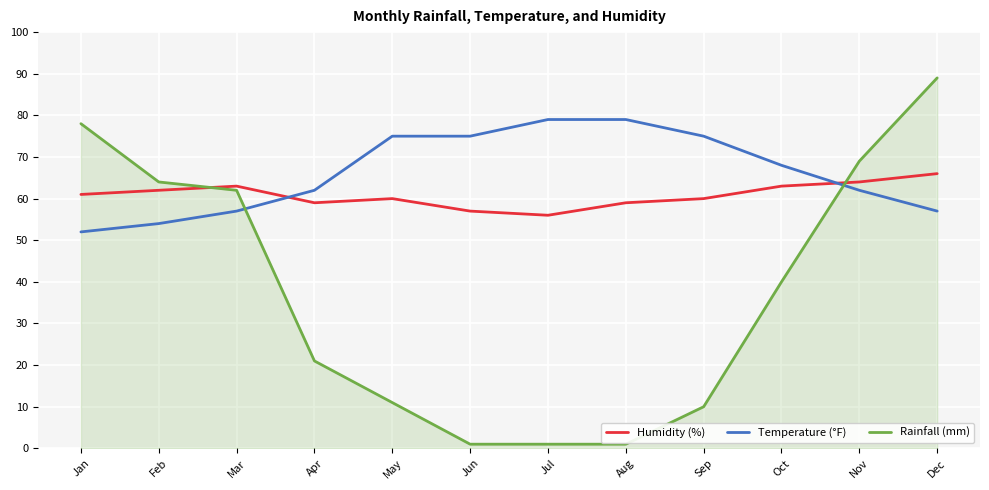

Is the value of Humidity (%) at Jul greater than the value of Rainfall (mm) at Oct?

Yes